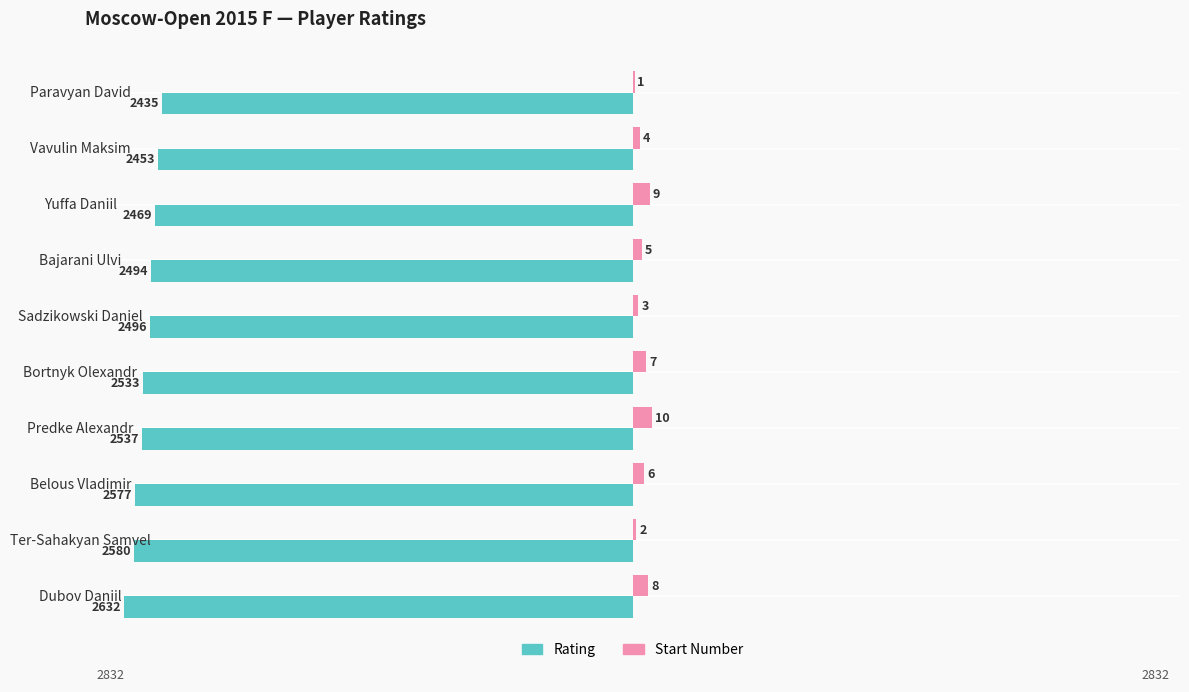

What is the maximum value for Rating?

-2435